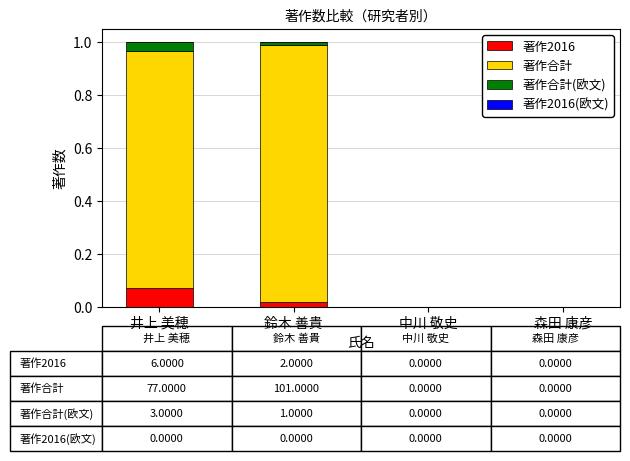

Which category has the highest value in the 著作2016 series?

井上 美穂